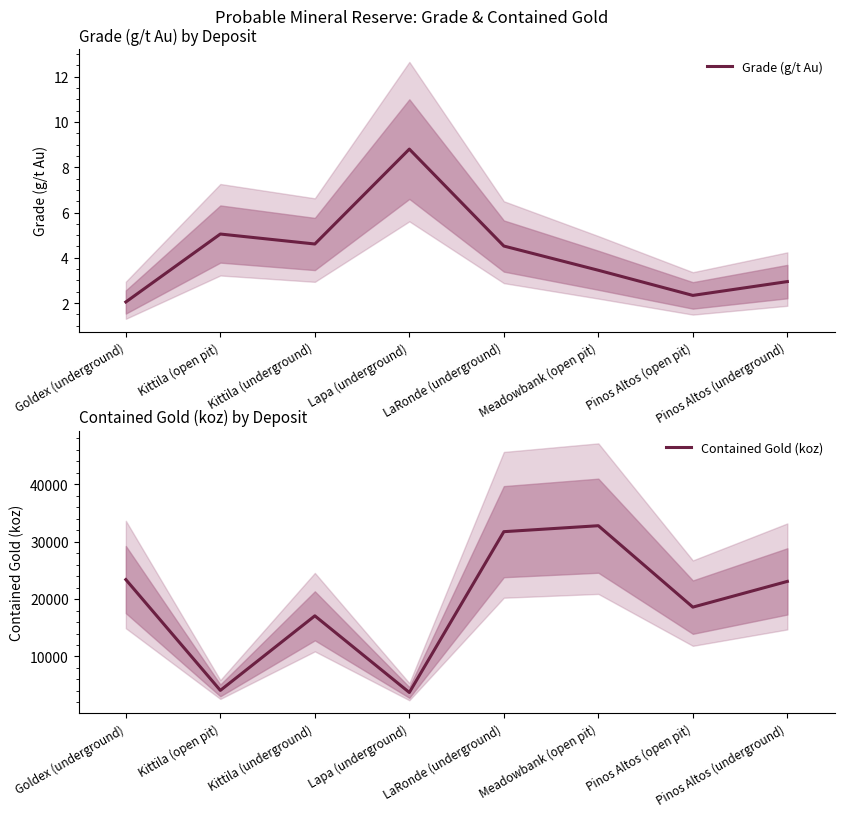

What is the value of the Grade (g/t Au) point at the 8th from the left?

3.0